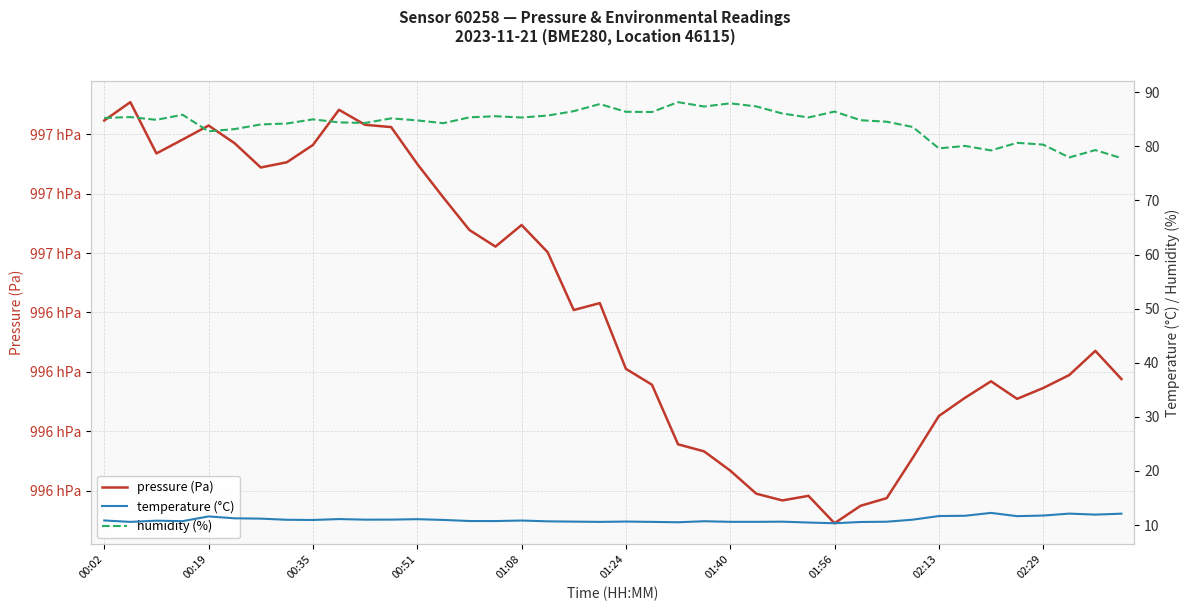

What is the sum of the pressure (Pa) values at 26 and 32?

199177.3